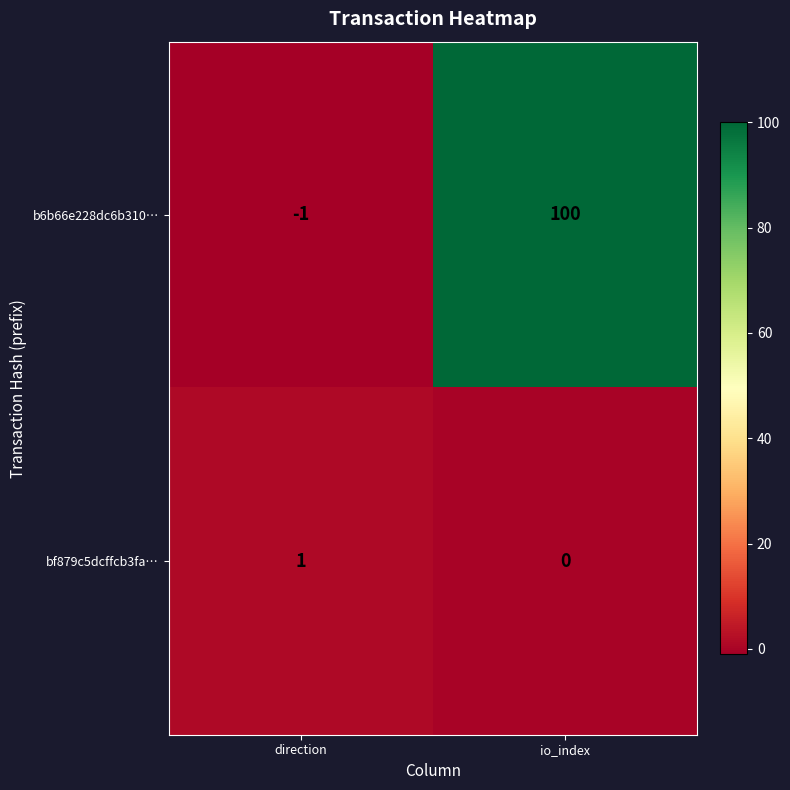

At which category is the sum across all series the highest?

io_index